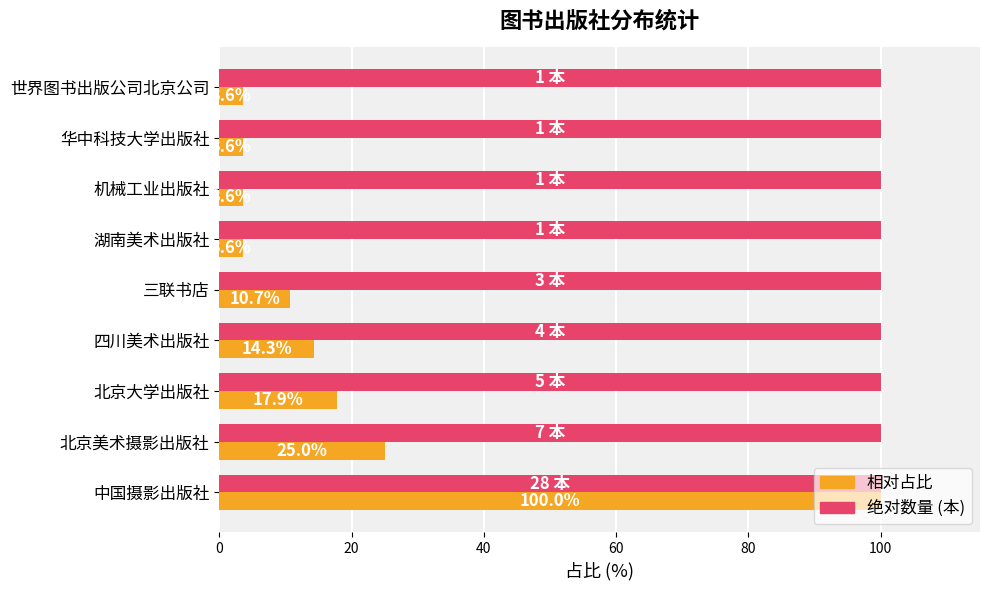

What is the total value across all series at 三联书店?

110.7